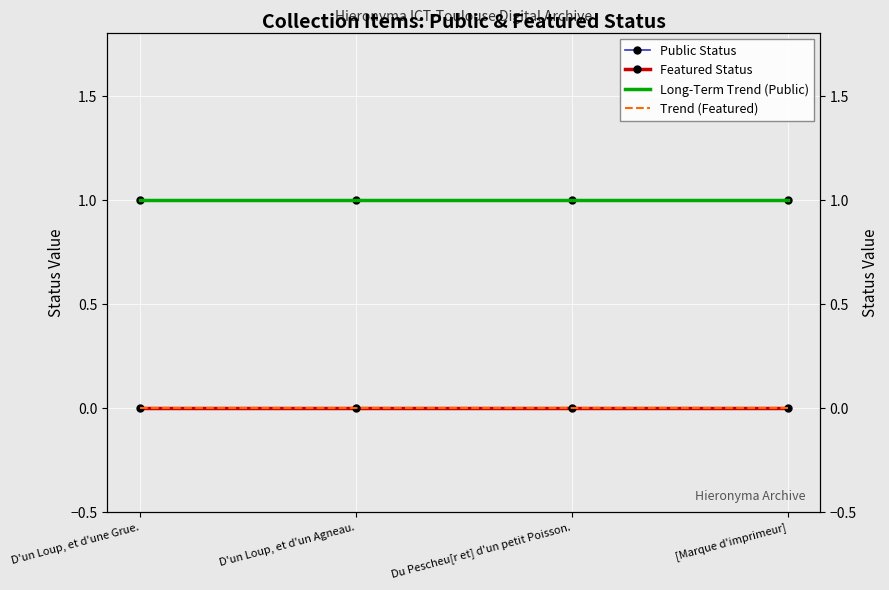

True or false: Featured Status and Long-Term Trend (Public) intersect in this chart.

False